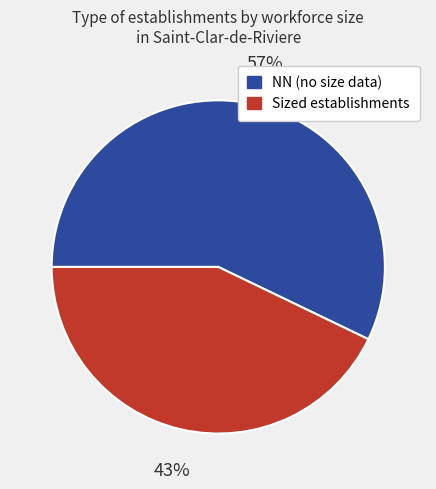

Is the sum of Sized establishments and NN (no size data) greater than half?

Yes